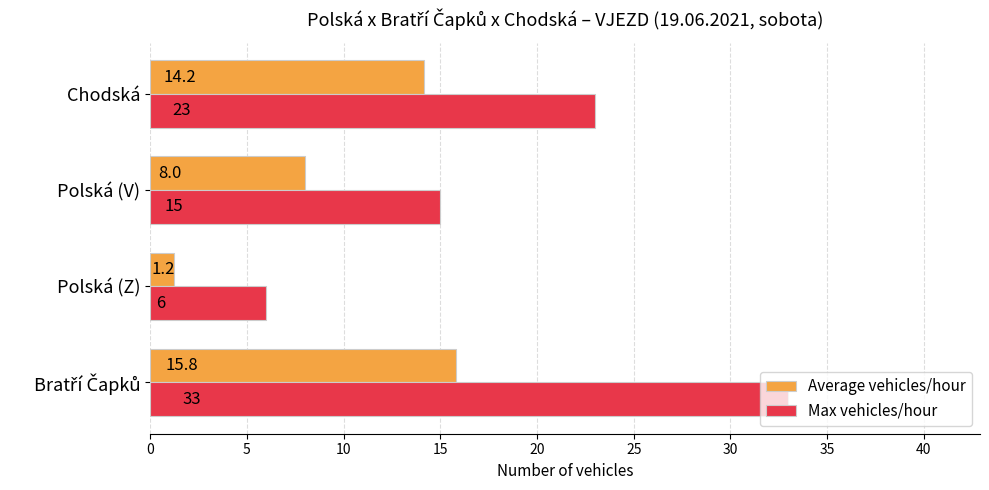

The Average vehicles/hour series shows 9.6 at Chodská. True or false?

False